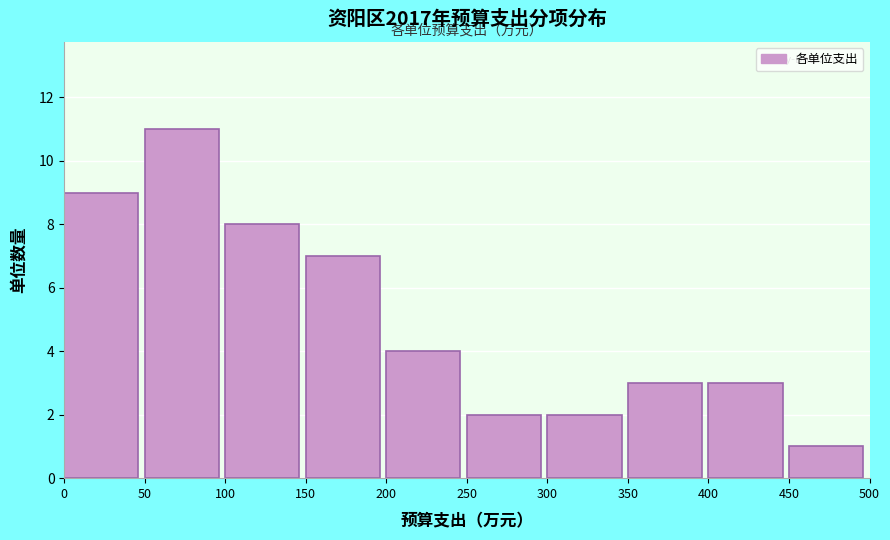

Reading left to right, list every bar in this chart as the range it spans on the x-axis followed by its height. The values are not printed on the chart, so give them approximately, as read against the axis.

0 to 50: 9
50 to 100: 11
100 to 150: 8
150 to 200: 7
200 to 250: 4
250 to 300: 2
300 to 350: 2
350 to 400: 3
400 to 450: 3
450 to 500: 1